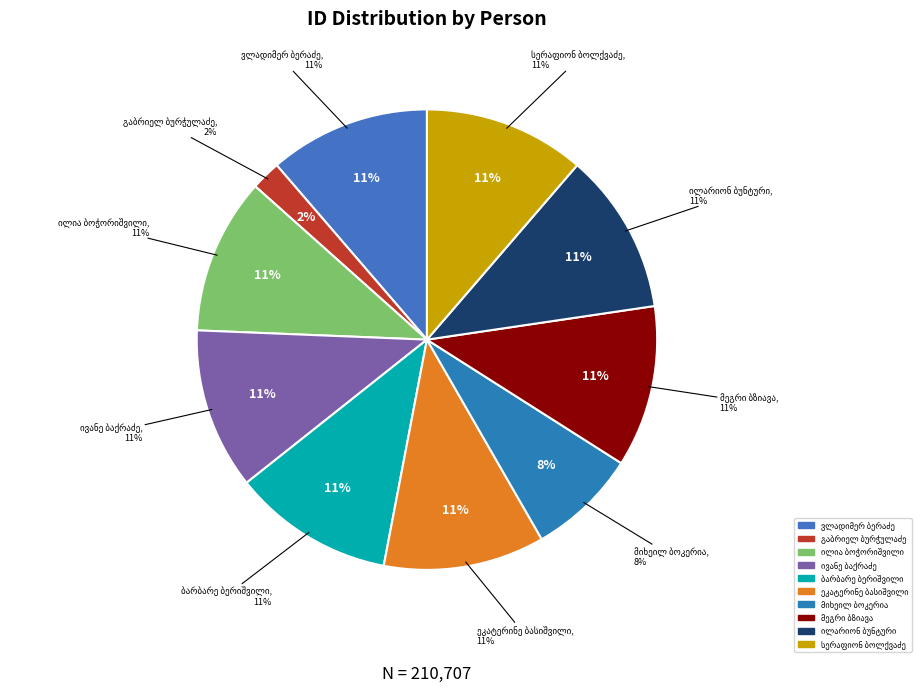

Rank the categories by value from highest to lowest.

მეგრი ბზიავა, ილარიონ ბუნტური, ივანე ბაქრაძე, ბარბარე ბერიშვილი, ეკატერინე ბასიშვილი, ვლადიმერ ბერაძე, სერაფიონ ბოლქვაძე, ილია ბოჭორიშვილი, მიხეილ ბოკერია, გაბრიელ ბურჭულაძე